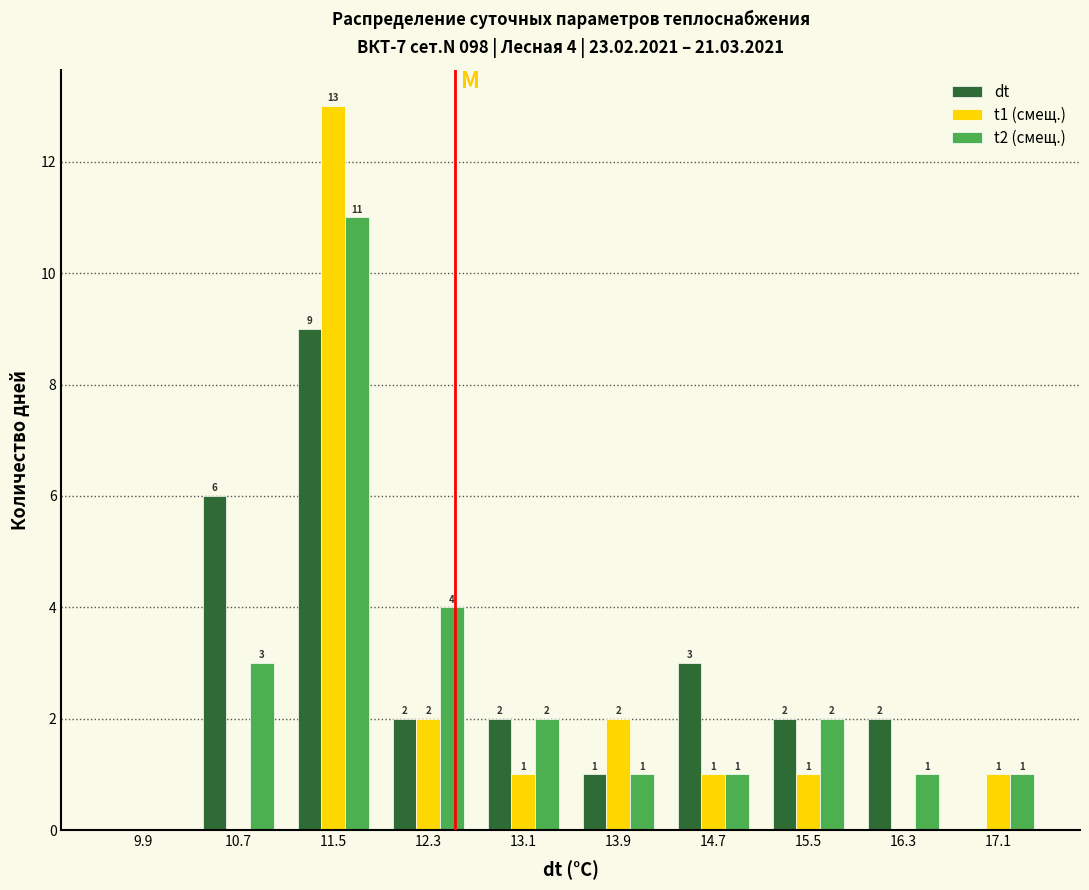

In the t1 (смещ.) series, which range on the x-axis has the tallest bar?

11.1 to 11.9